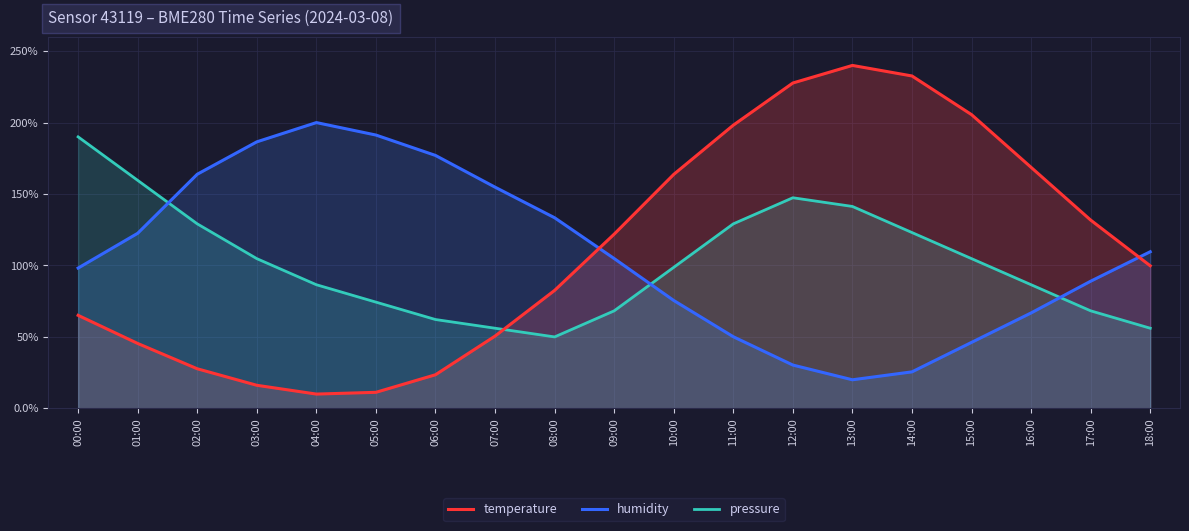

Between which two adjacent categories do temperature and pressure first intersect?

07:00 and 08:00